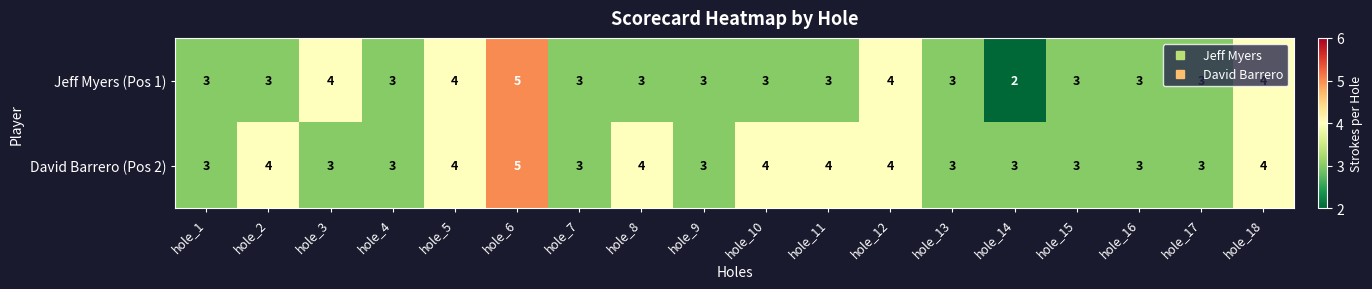

True or false: David Barrero (Pos 2) has a value of 5 at hole_6.

True